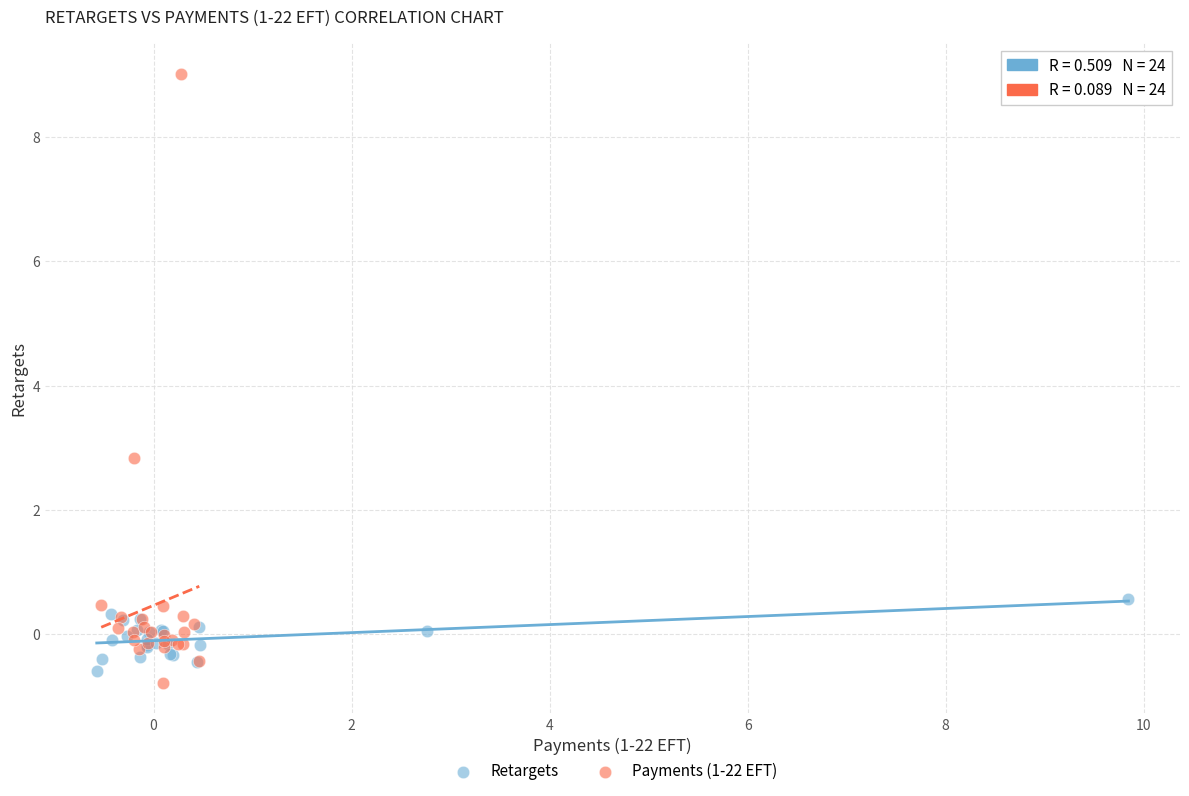

Which series has the largest Y range (max minus min)?

Payments (1-22 EFT)